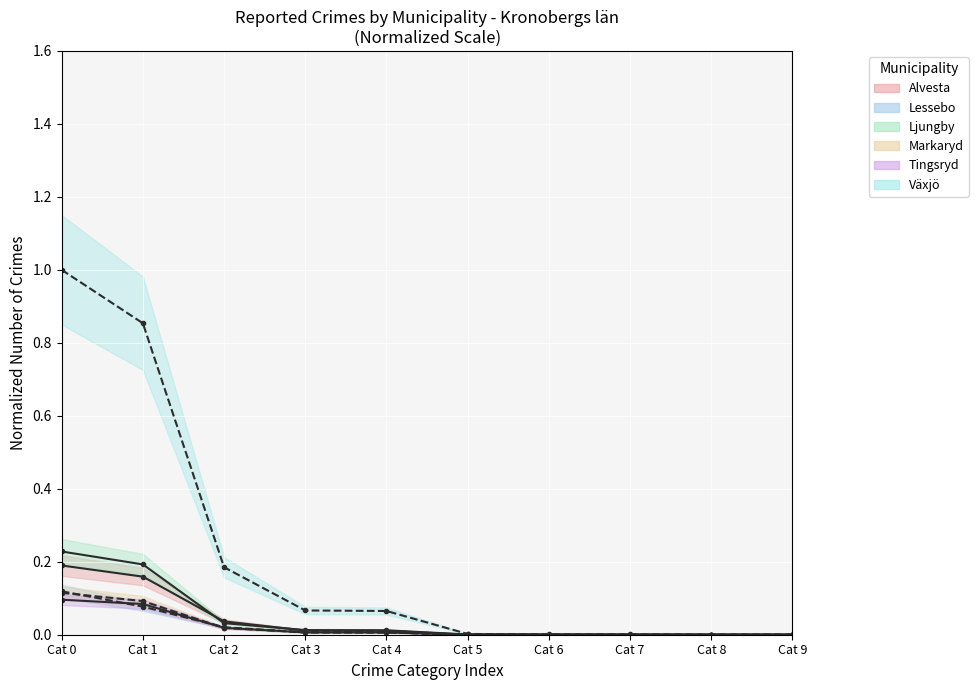

What is the greatest value displayed?

1.0